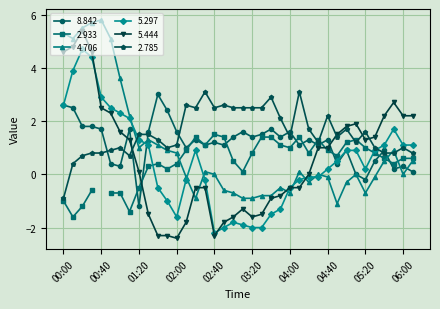

Where is the first local maximum for 8.842?

01:10